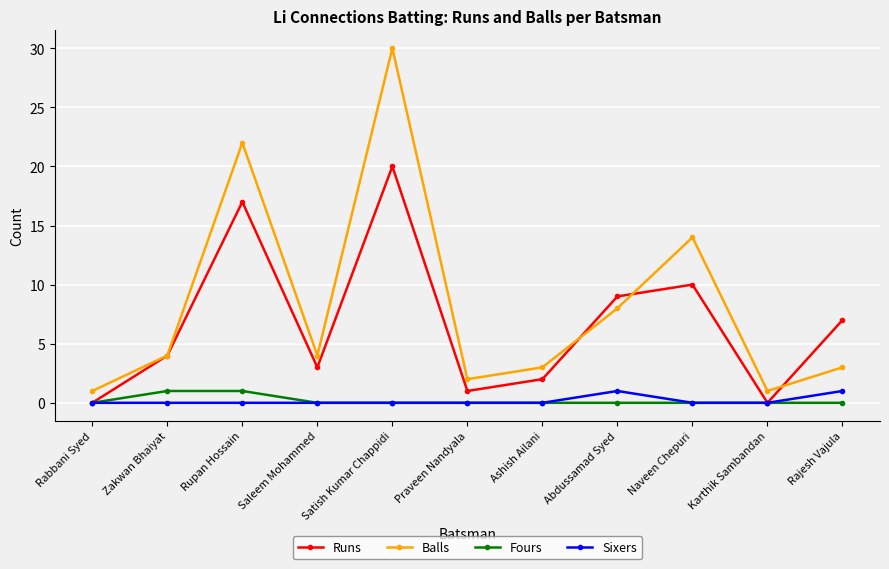

What is the label of the 3rd point from the right?

Naveen Chepuri